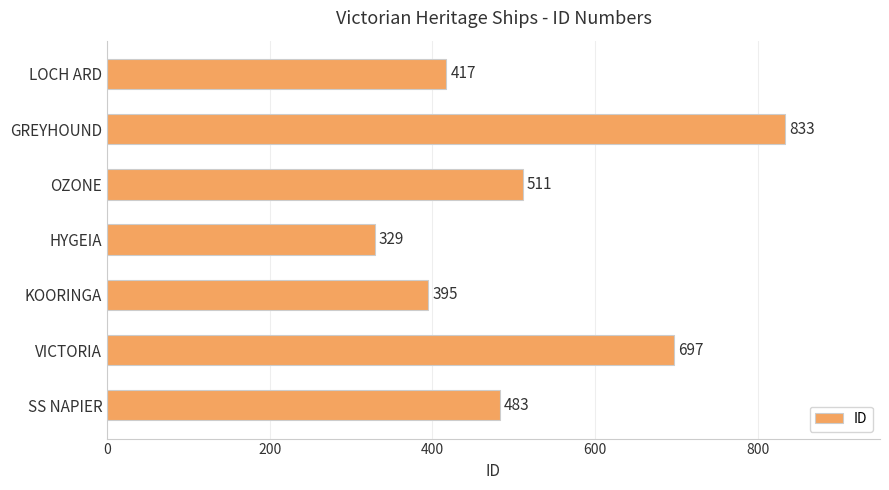

True or false: the data shows 417 at LOCH ARD.

True